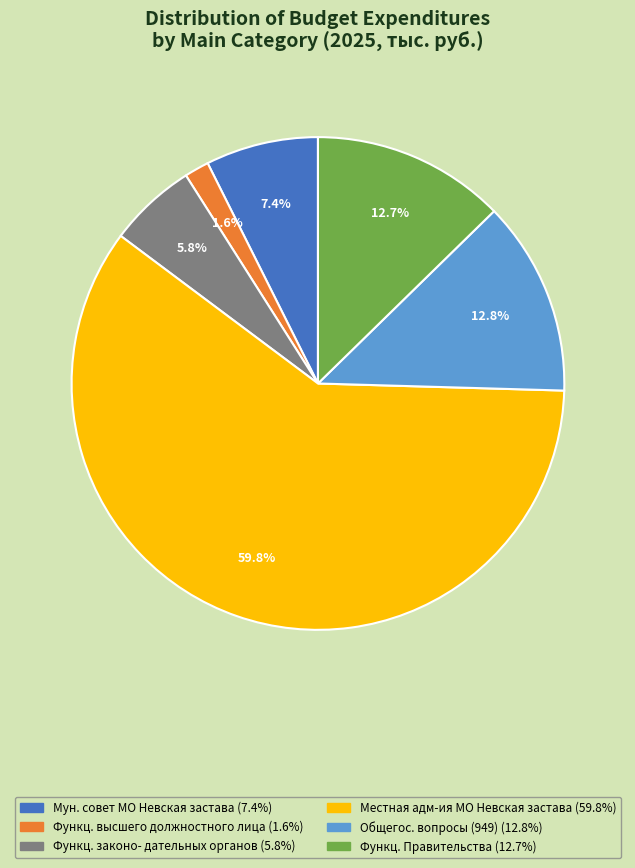

Does any single category account for the majority?

Yes